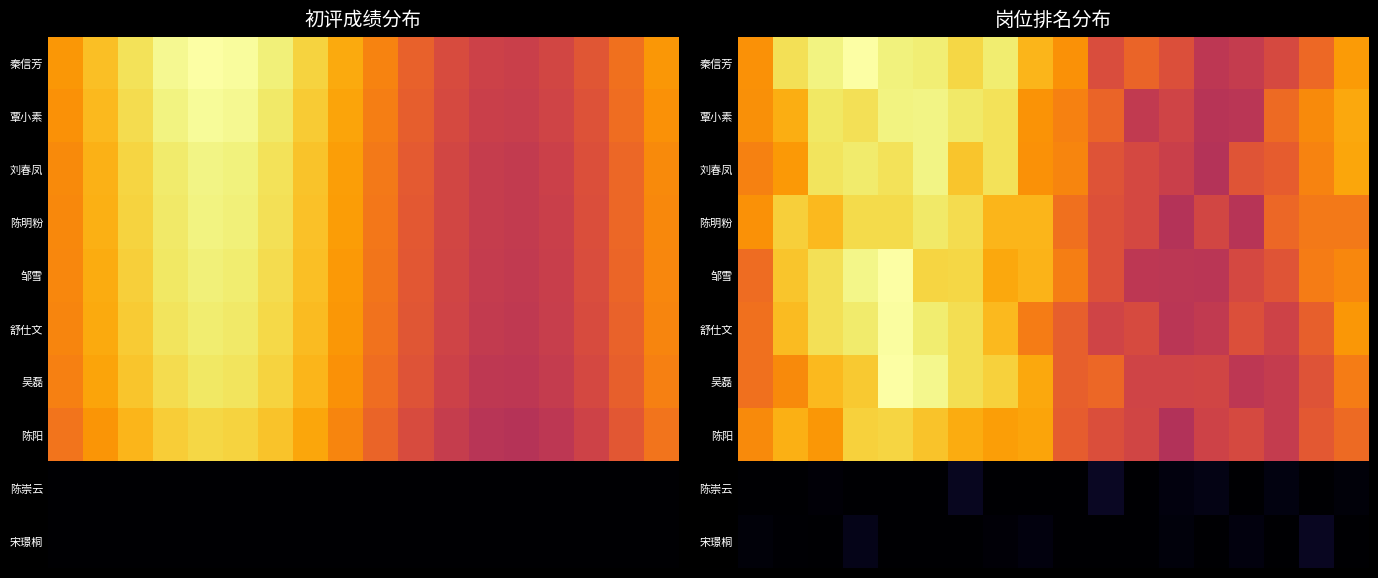

Which series has the largest total across all categories?

秦信芳